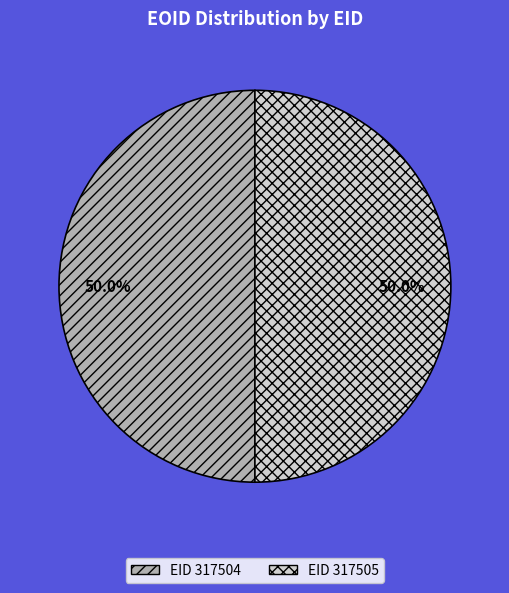

What is the ratio of the value at EID 317505 to the value at EID 317504?

1.0